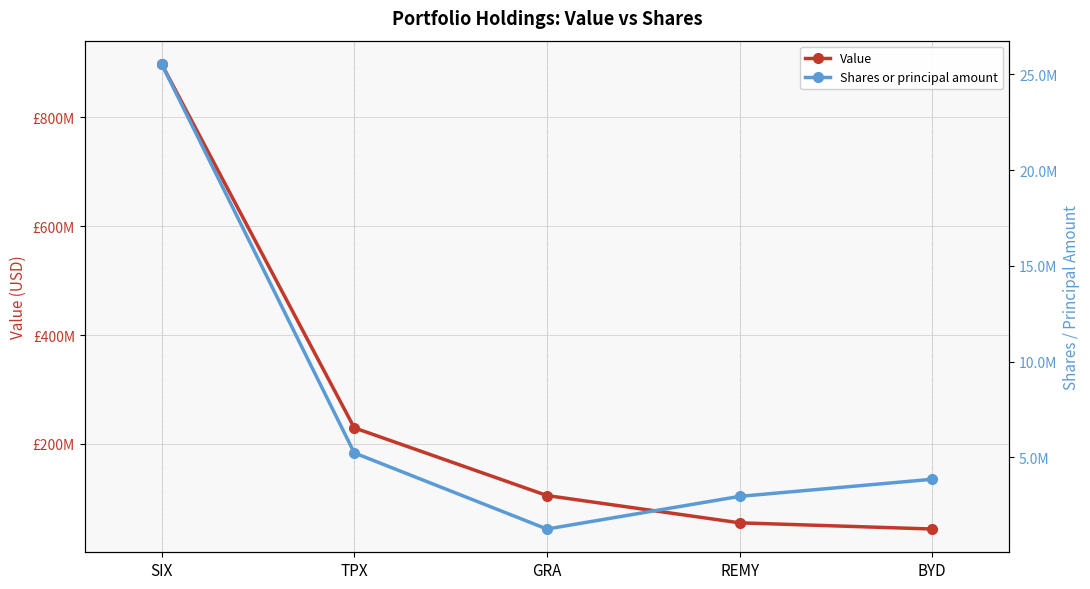

Is this an area chart (filled region under the line)?

No